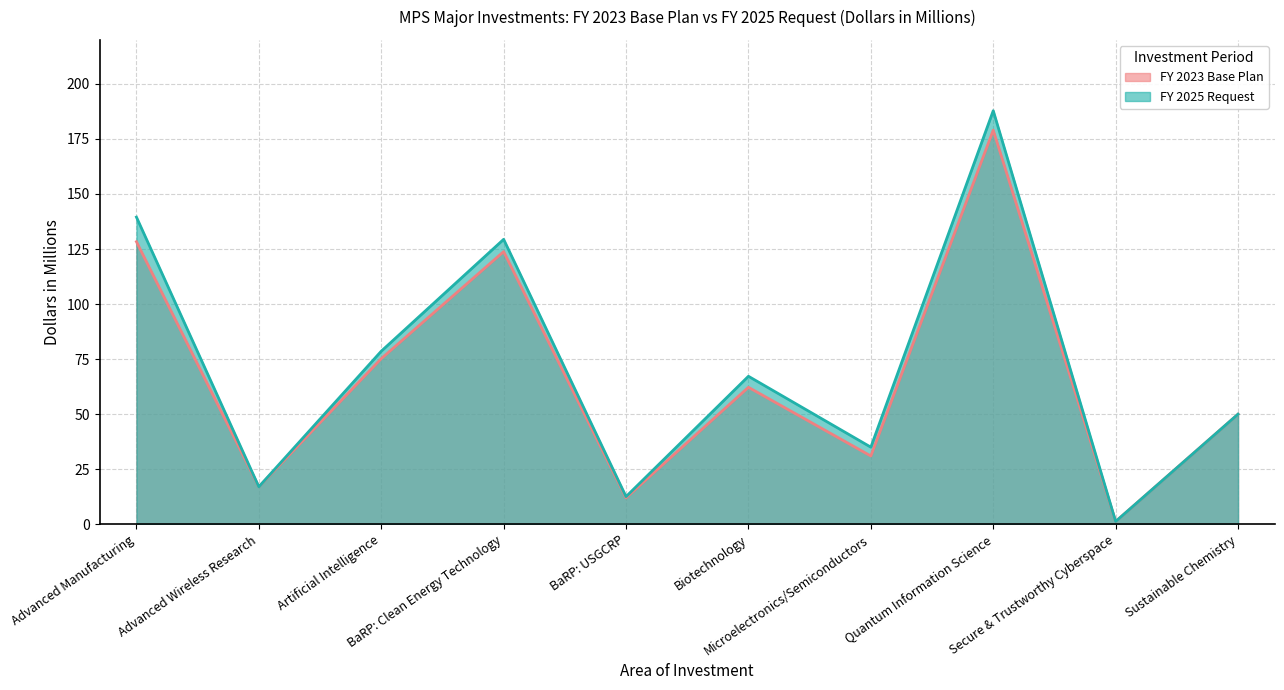

What position from the right is BaRP: Clean Energy Technology?

7